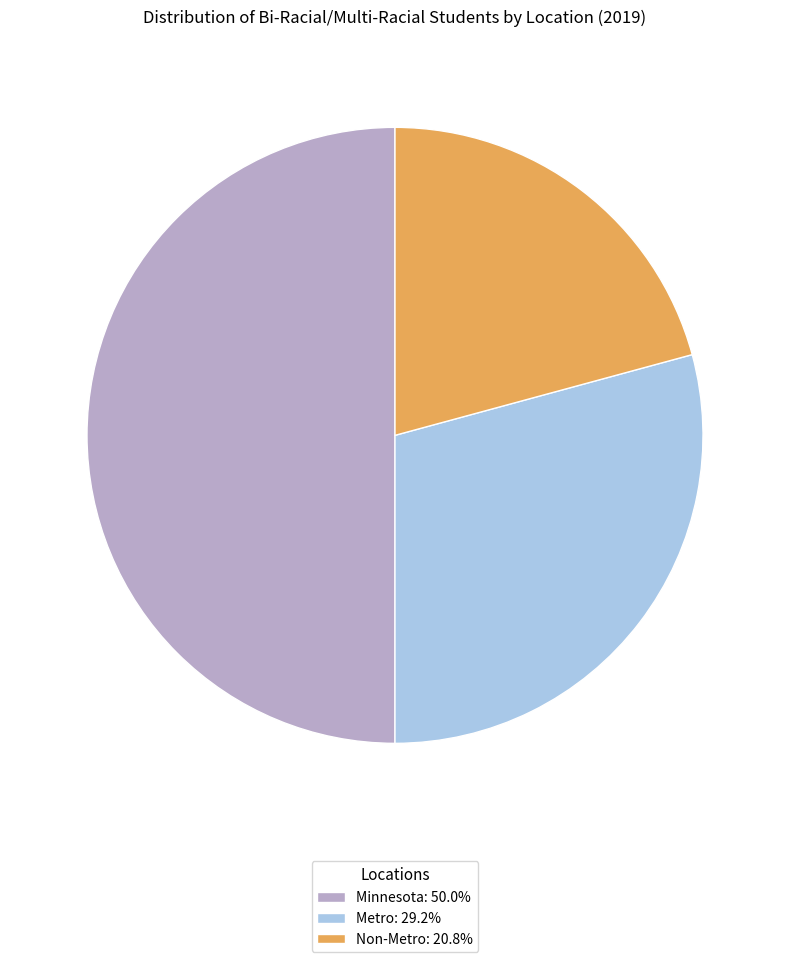

What is the largest slice in the pie chart?

Minnesota